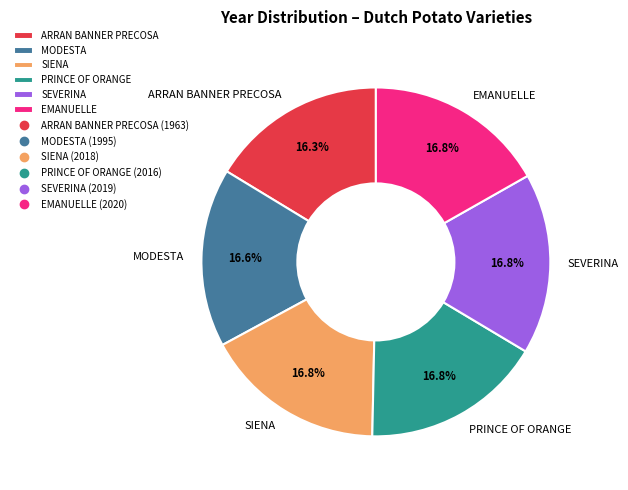

To the nearest percent, what is the combined percentage of ARRAN BANNER PRECOSA and SEVERINA?

33%